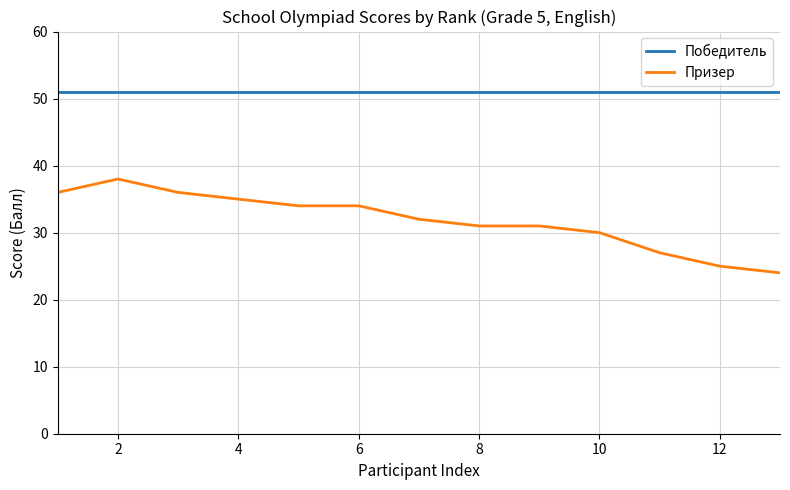

Reading left to right, transcribe all the data shown in this chart.

Победитель: 51	51	51	51	51	51	51	51	51	51	51	51	51
Призер: 36	38	36	35	34	34	32	31	31	30	27	25	24